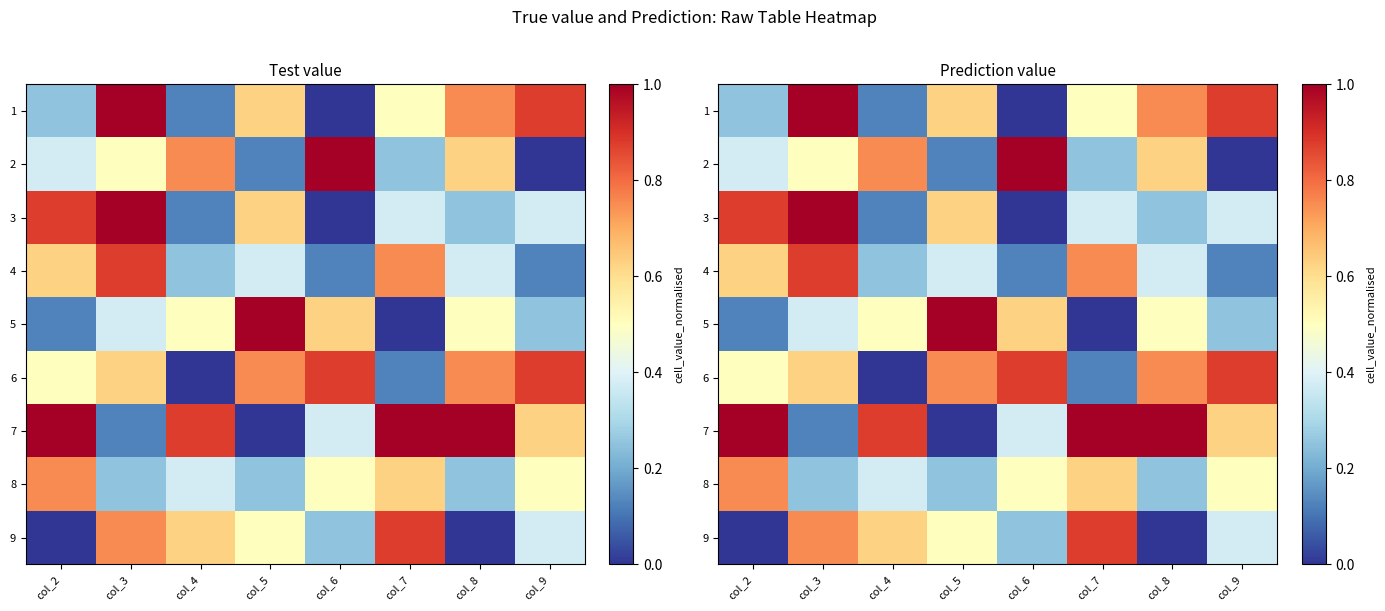

Where is 3 nearest to the value 0?

col_6